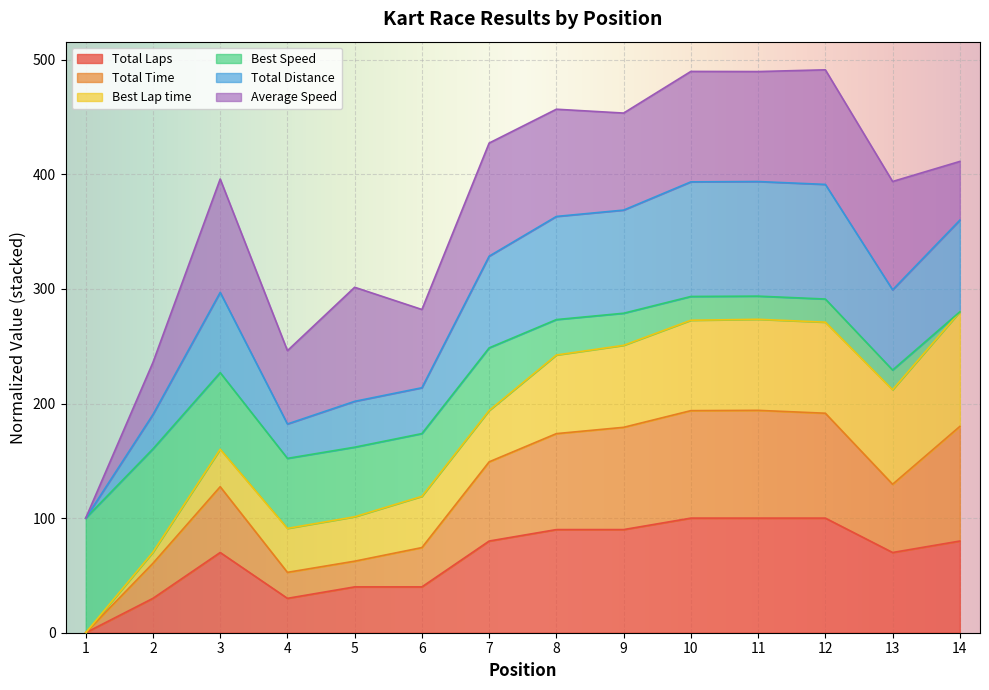

Where is the first local maximum for Total Time?

3